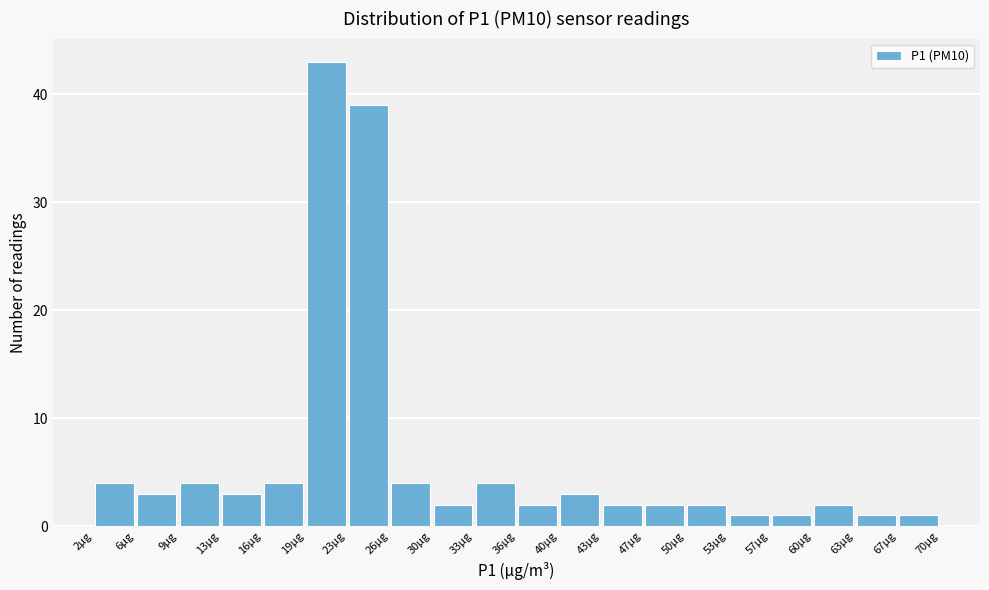

How tall is the bar that spans 46.5 to 50.0 on the x-axis? Neither the bar edges nor the heights are printed on the chart, so give them approximately, as read against the axes.

2